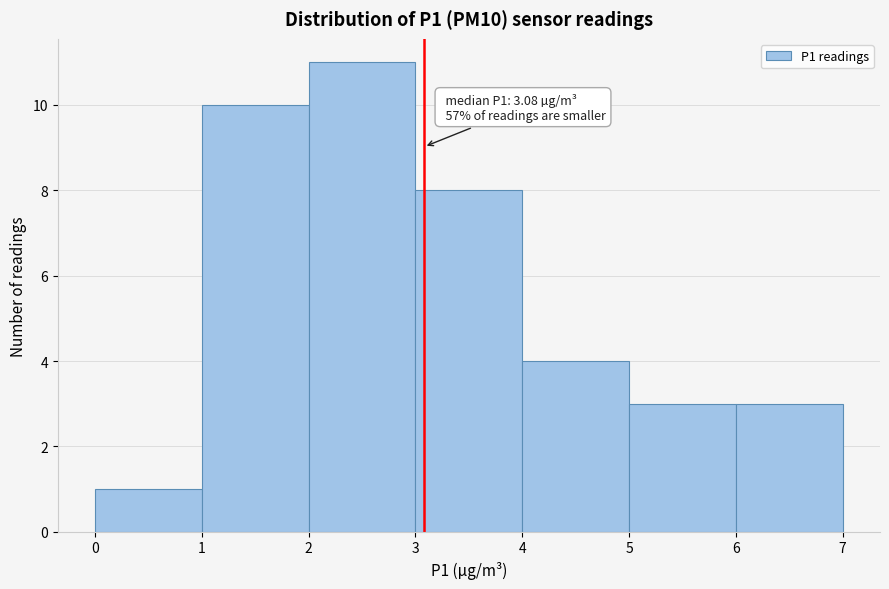

Which range on the x-axis has the tallest bar?

2 to 3